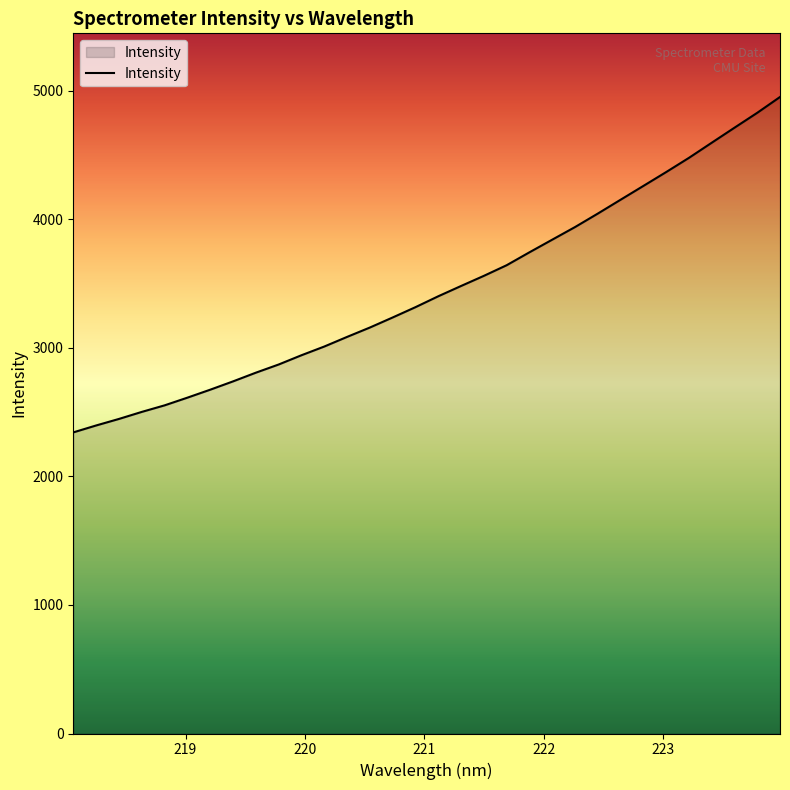

What is the minimum value shown in the chart?

2343.0